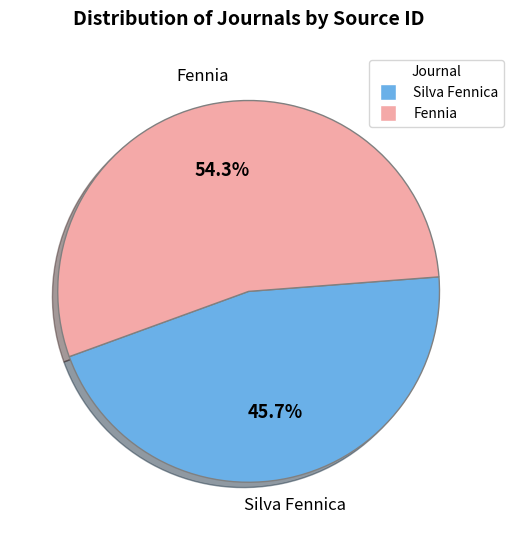

To the nearest percent, what is the difference between the largest and smallest slice percentages?

9%